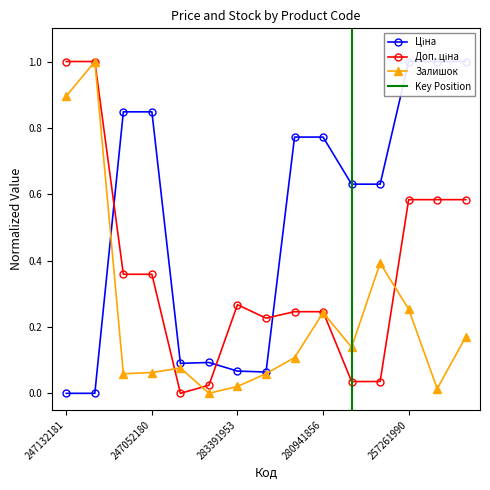

At 247132180, list the series in order from largest to smallest.

Доп. ціна, Залишок, Ціна